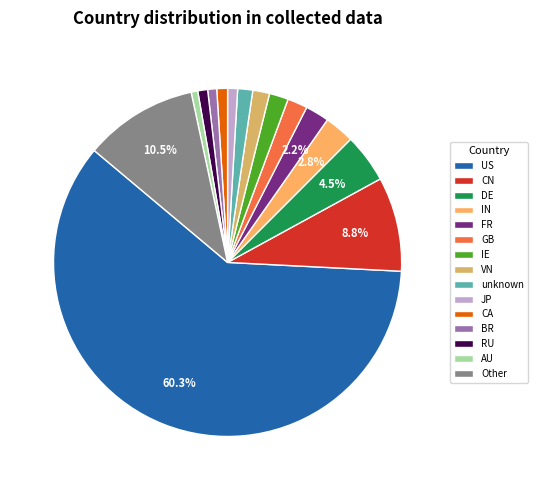

Is it true that BR is 1% of the pie?

True